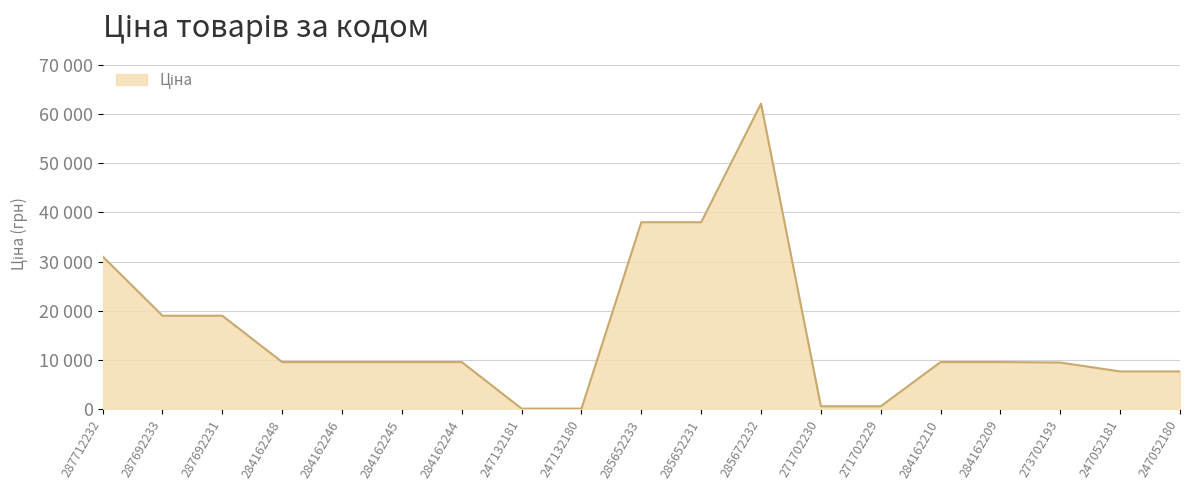

Does the chart have visible grid lines?

Yes